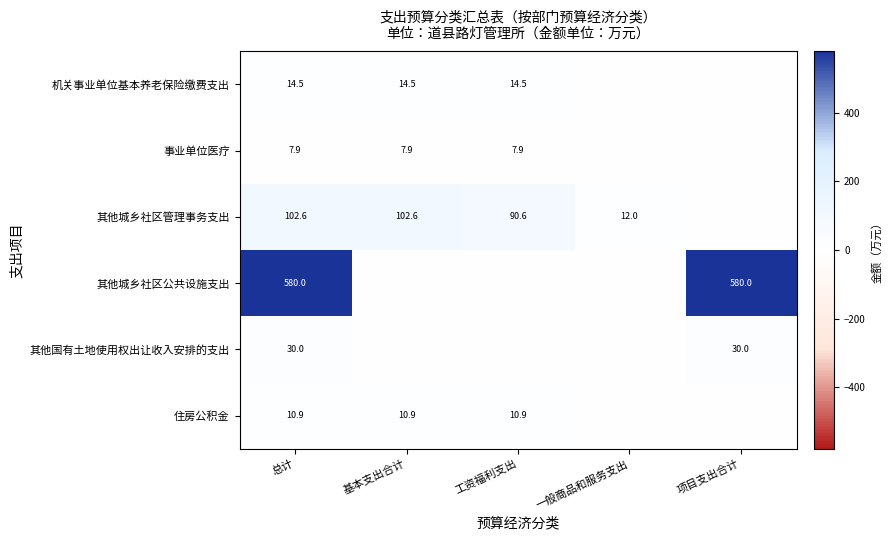

What is the difference between the 住房公积金 values at 基本支出合计 and 一般商品和服务支出?

10.9